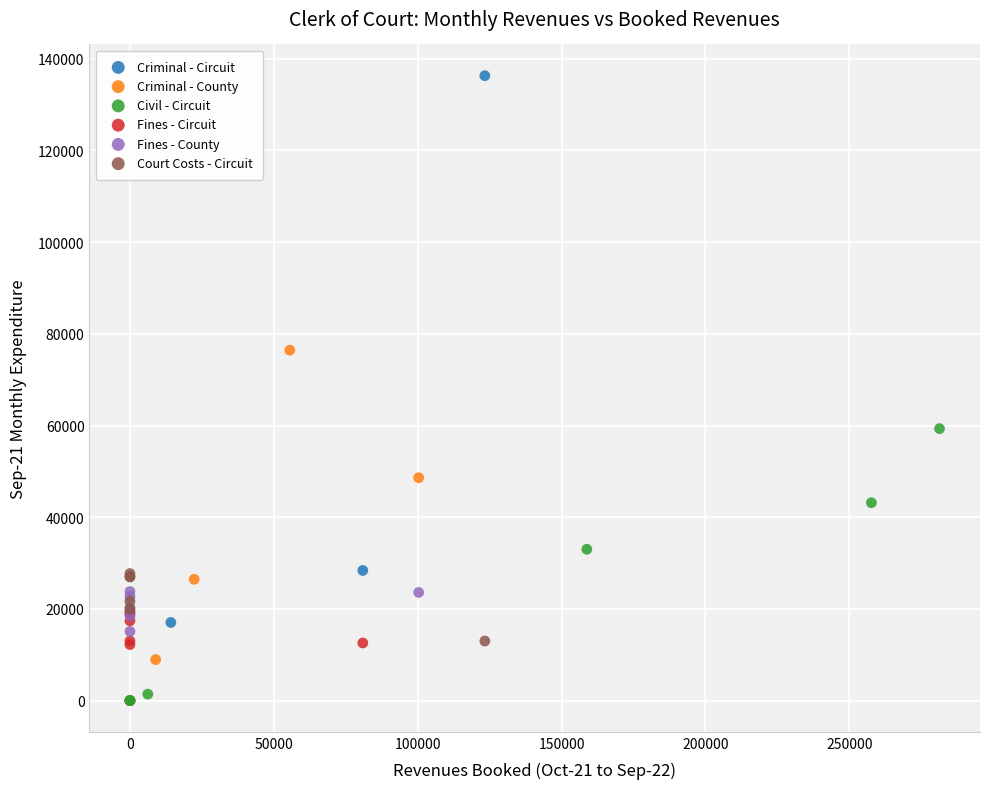

What are all the series names shown in the legend?

Criminal - Circuit, Criminal - County, Civil - Circuit, Fines - Circuit, Fines - County, Court Costs - Circuit